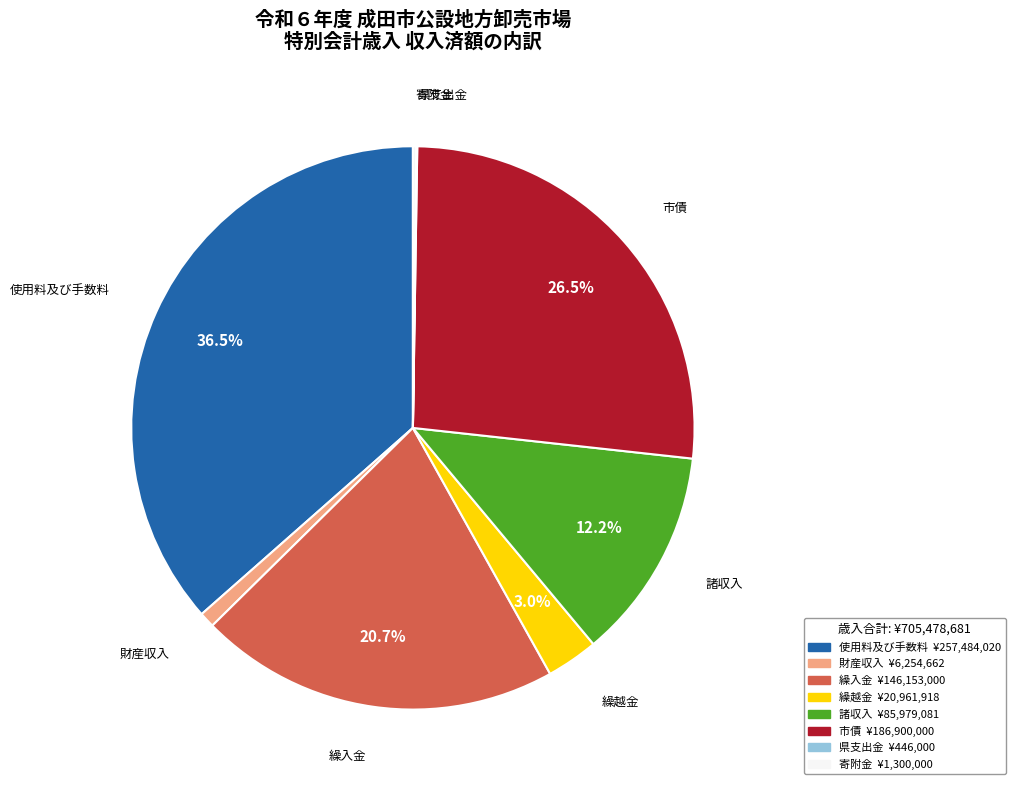

Does any single category account for the majority?

No